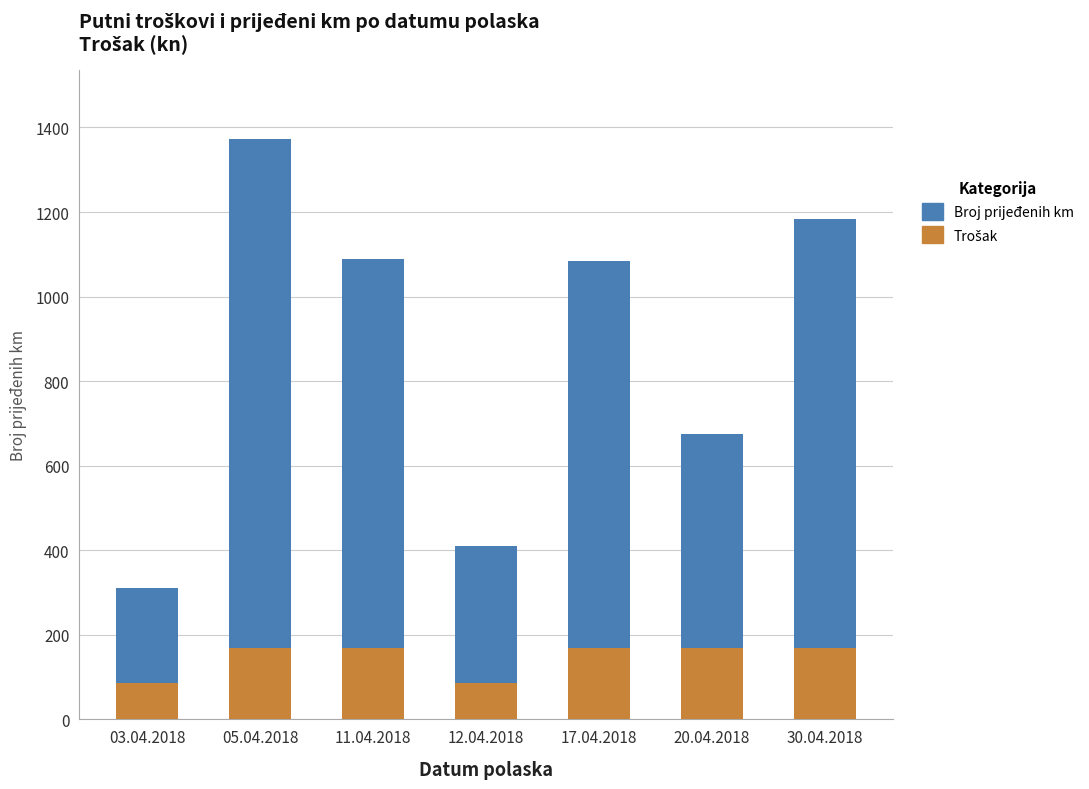

How many data points does each series have?

7